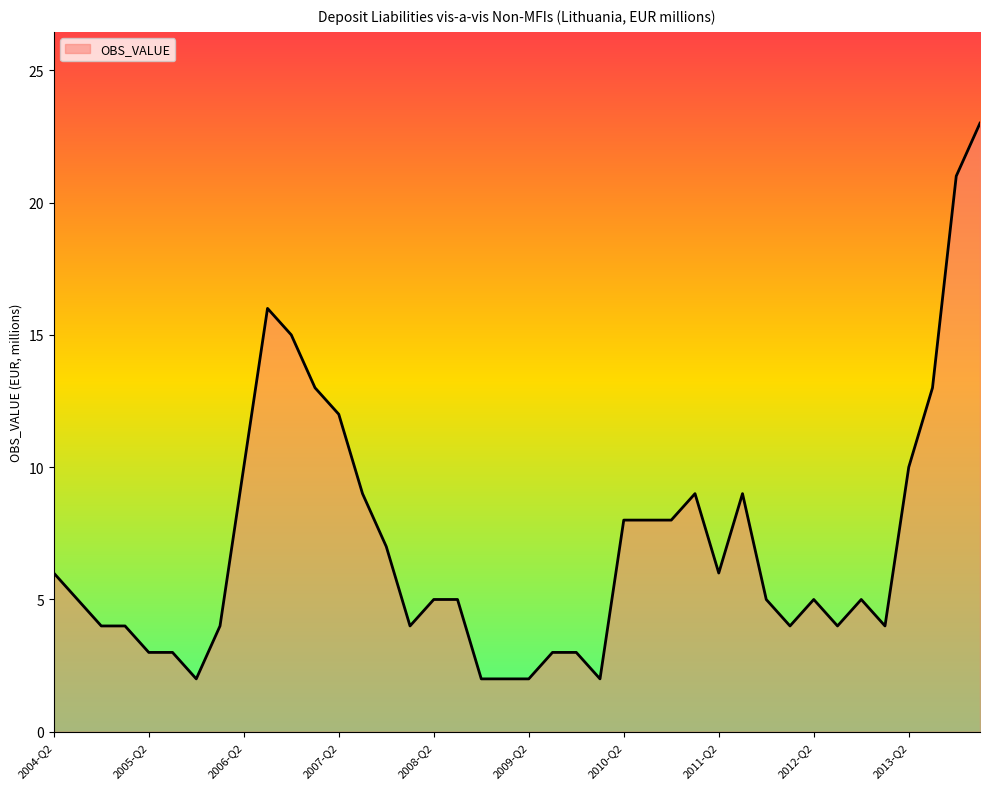

What is the difference between the maximum and minimum values?

21